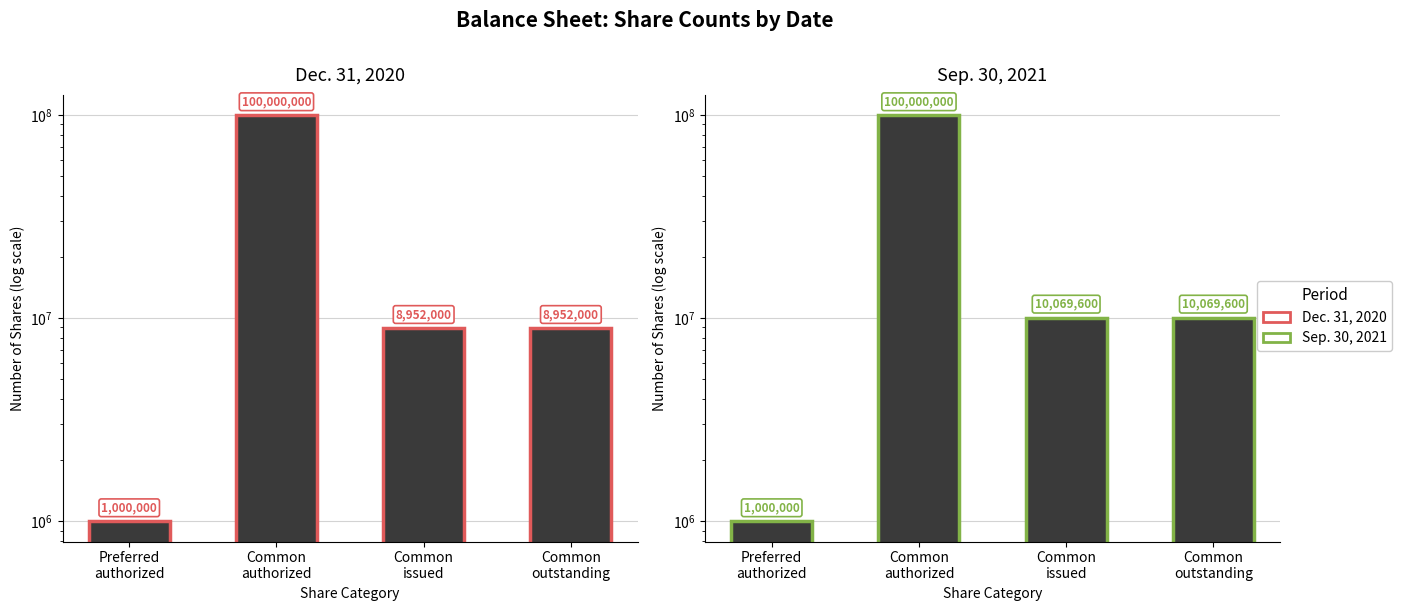

Rank the series by their maximum value, from highest to lowest.

Dec. 31, 2020, Sep. 30, 2021